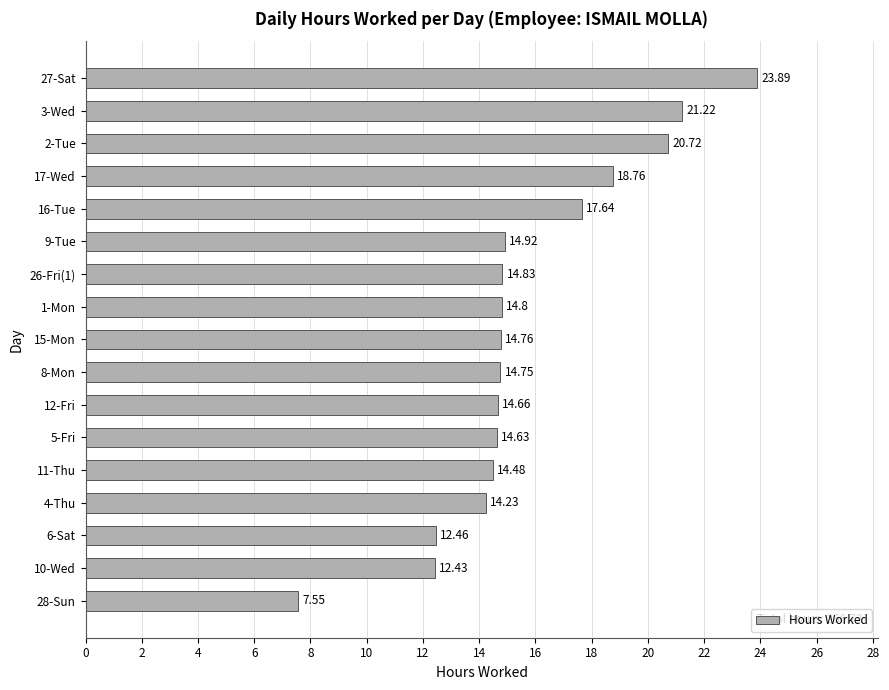

What is the difference between the maximum and minimum values?

16.3